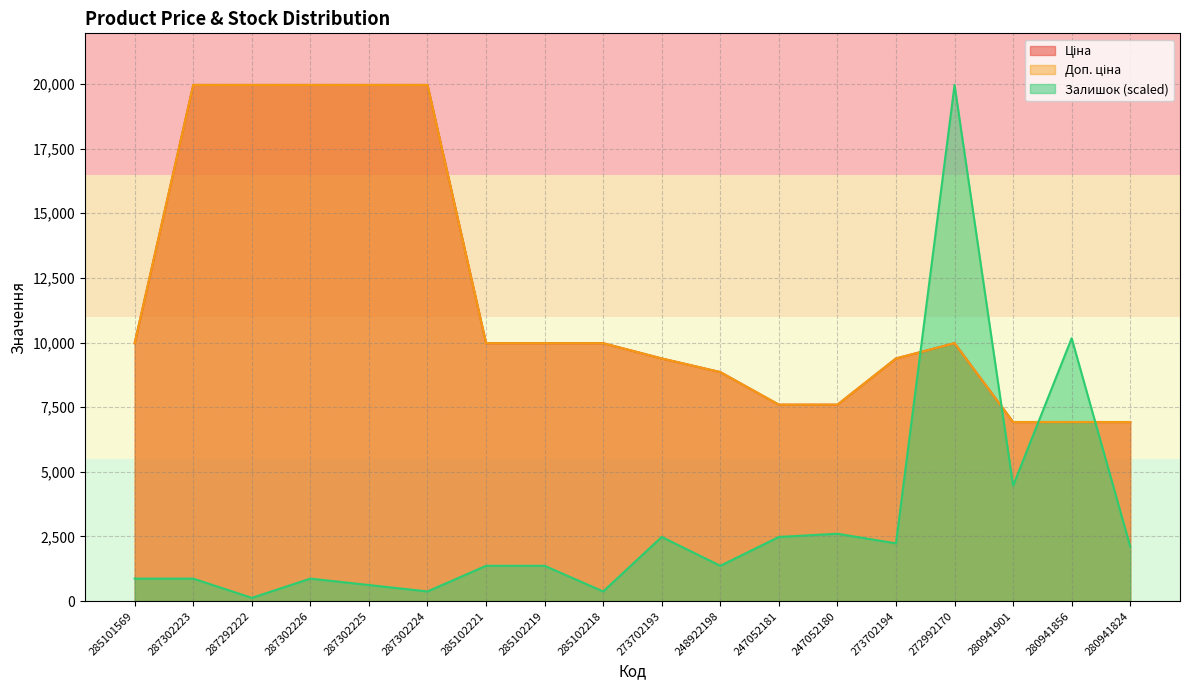

What is the difference between the maximum and minimum values in the Ціна series?

13038.5